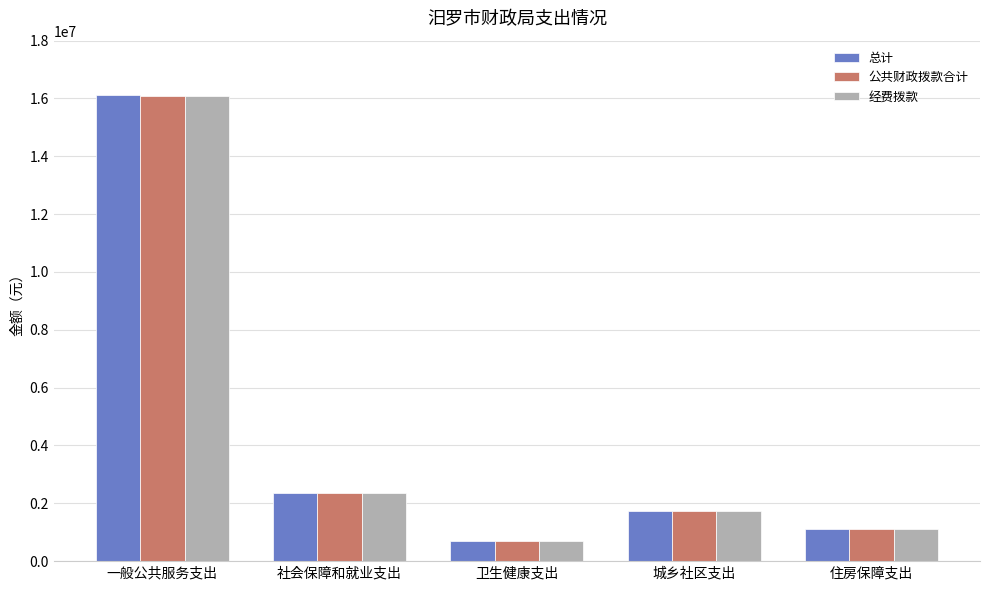

What is the value of the 公共财政拨款合计 bar at the 5th from the left?

1112164.5